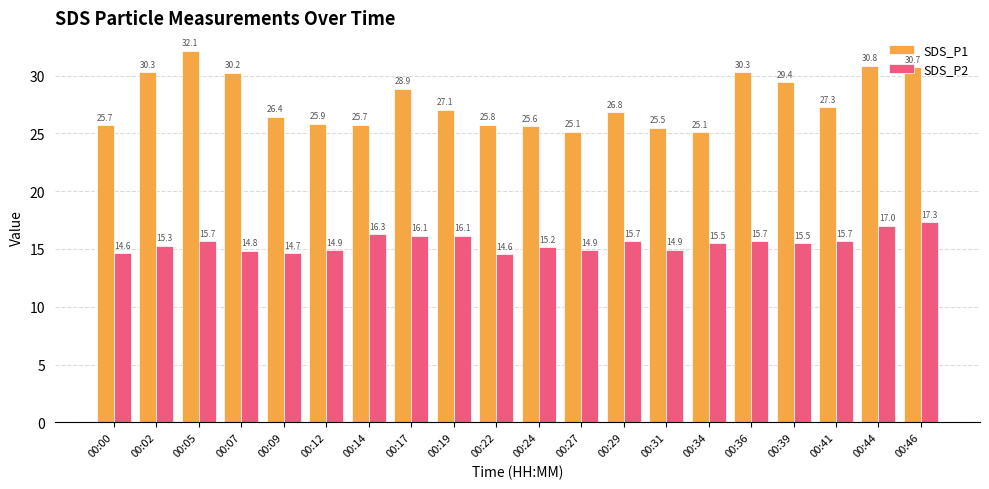

The SDS_P2 series shows 14.9 at 00:31. True or false?

True